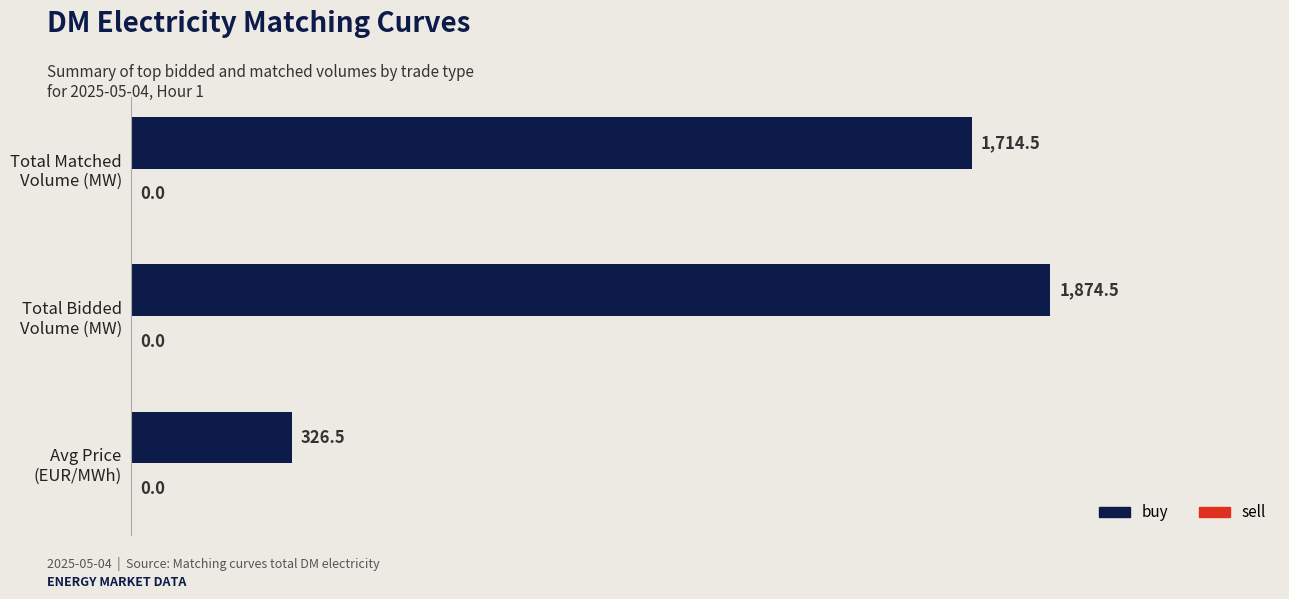

What is the average value?

1305.2